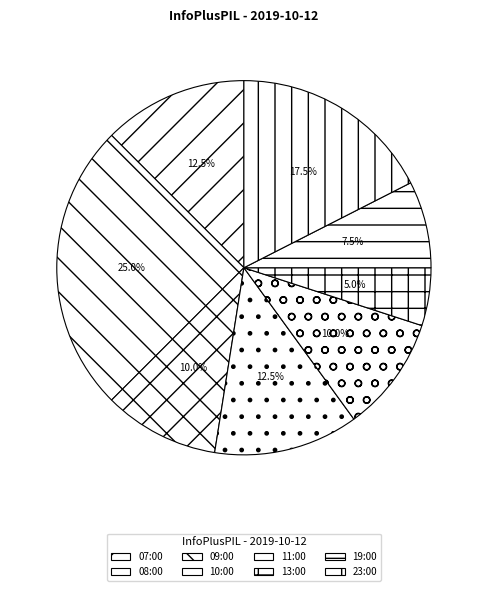

What percentage is the 19:00 slice, to the nearest percent?

8%